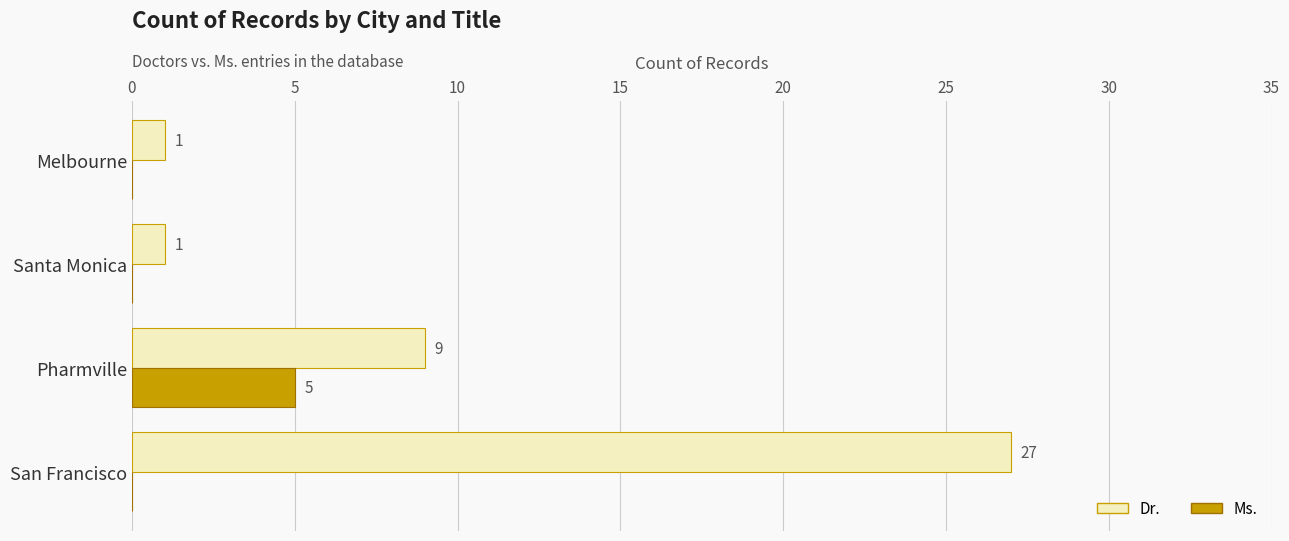

What is the sum of all Dr. values?

38